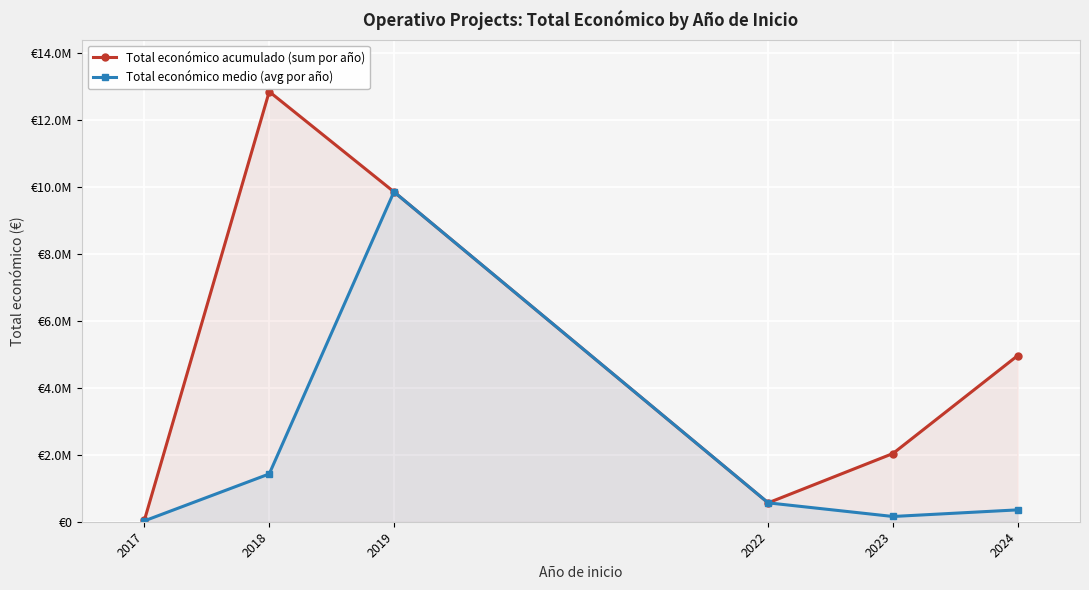

The Total económico medio (avg por año) series shows 354177.9 at 2024. True or false?

True